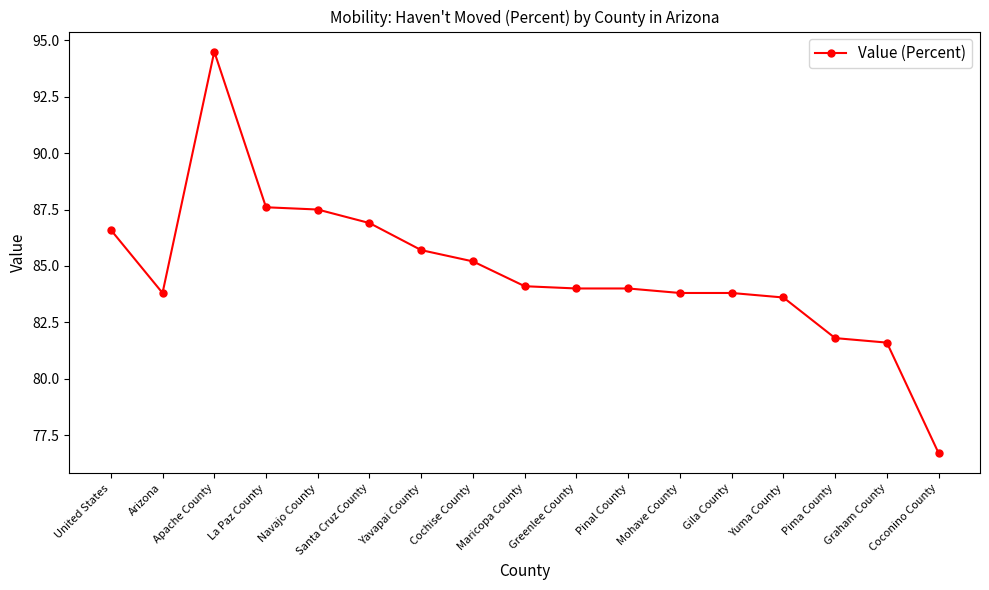

Reading left to right, list all the values displayed in this chart.

United States=86.6	Arizona=83.8	Apache County=94.5	La Paz County=87.6	Navajo County=87.5	Santa Cruz County=86.9	Yavapai County=85.7	Cochise County=85.2	Maricopa County=84.1	Greenlee County=84.0	Pinal County=84.0	Mohave County=83.8	Gila County=83.8	Yuma County=83.6	Pima County=81.8	Graham County=81.6	Coconino County=76.7